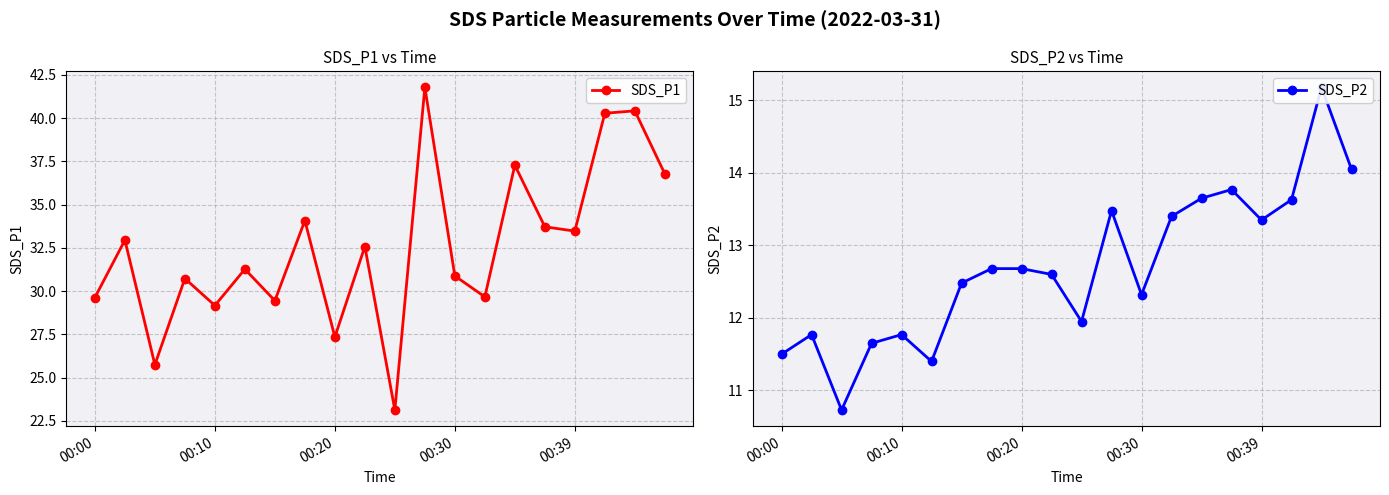

True or false: SDS_P2 and SDS_P1 intersect in this chart.

False